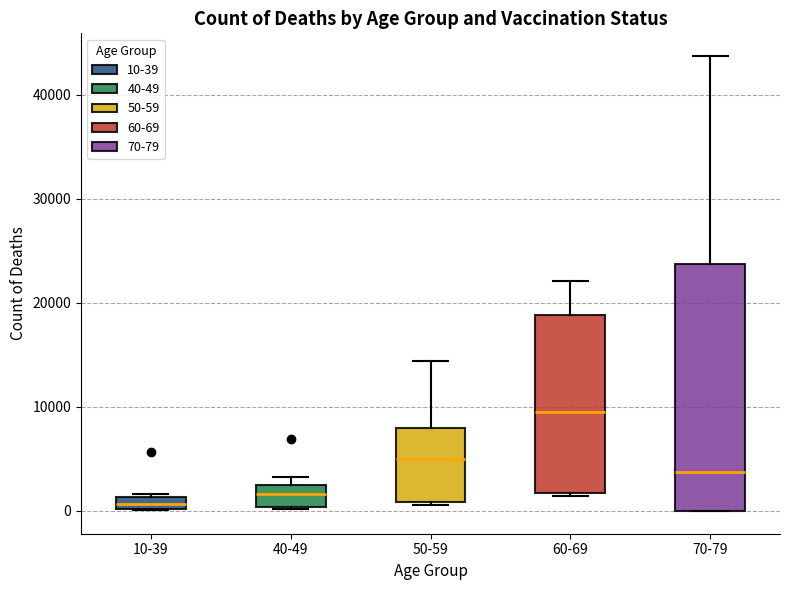

Which box has the highest median line?

60-69